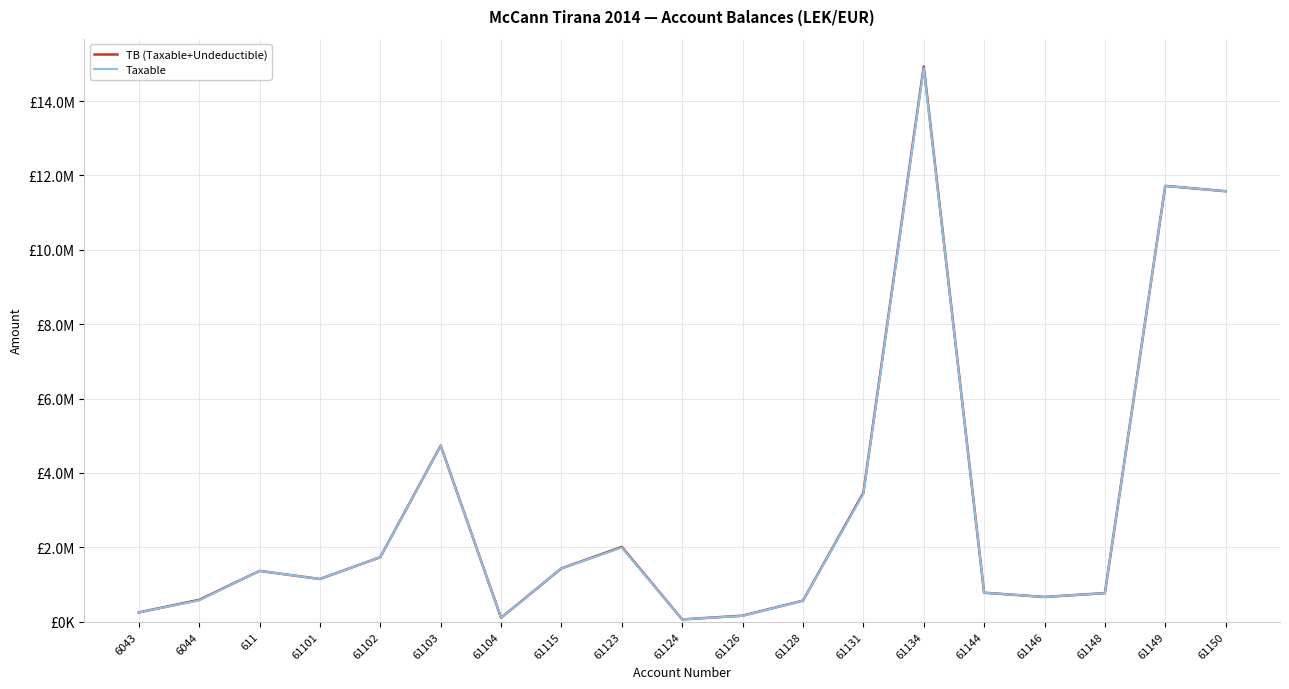

What are all the series names shown in the legend?

TB (Taxable+Undeductible), Taxable